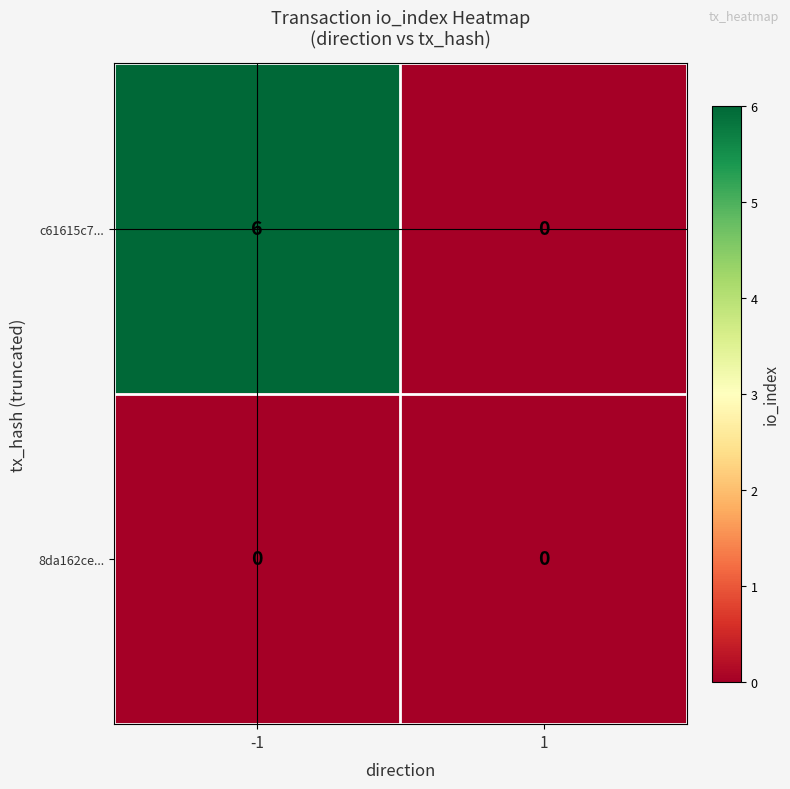

Reading right to left, transcribe all the data shown in this chart.

c61615c7...: 1=0	-1=6
8da162ce...: 1=0	-1=0